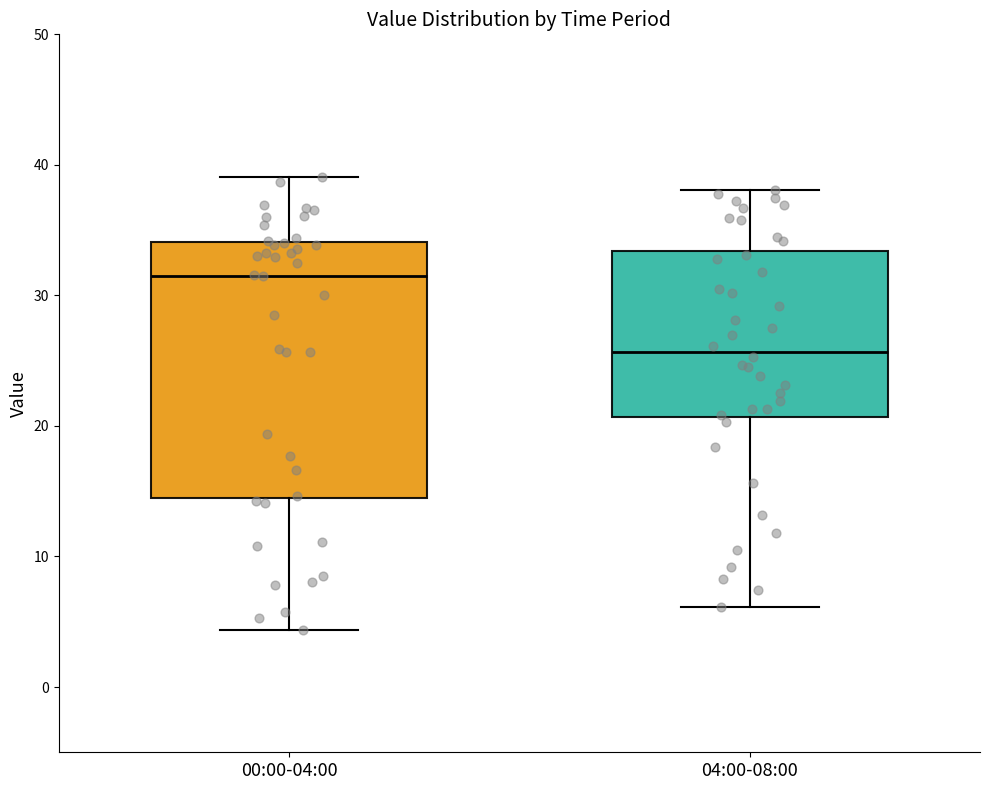

Which box's median line is the highest?

00:00-04:00